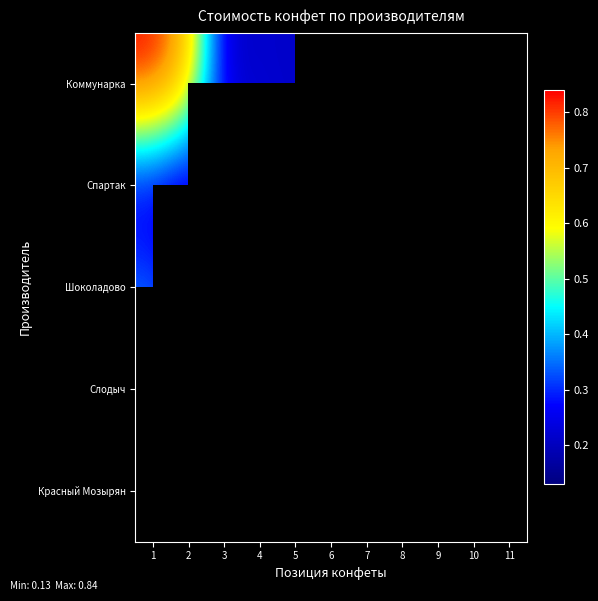

Rank the series by their maximum value, from lowest to highest.

Спартак, Шоколадово, Слодыч, Красный Мозырян, Коммунарка